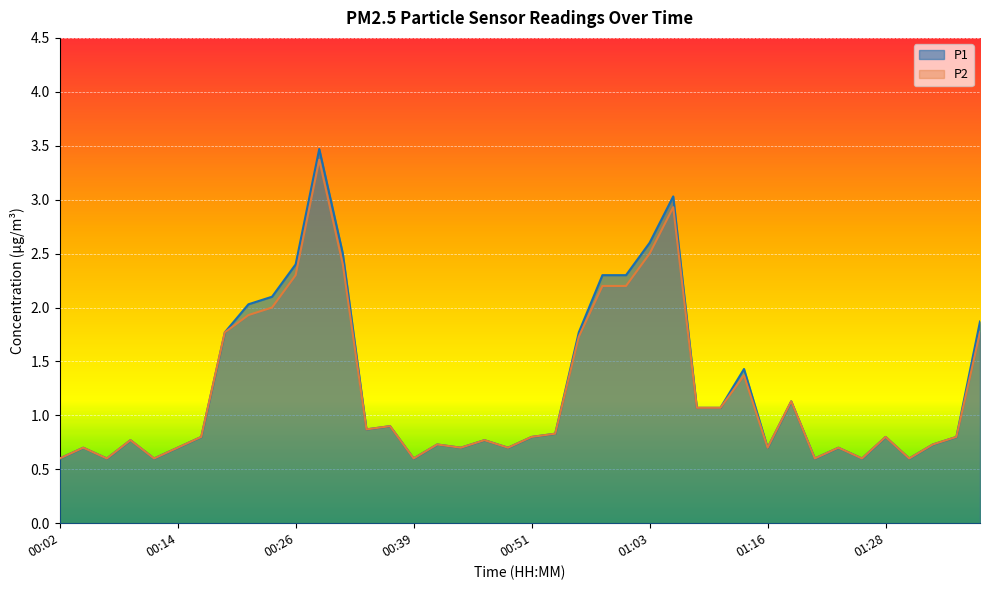

Rank the series by their average value, from highest to lowest.

P1, P2